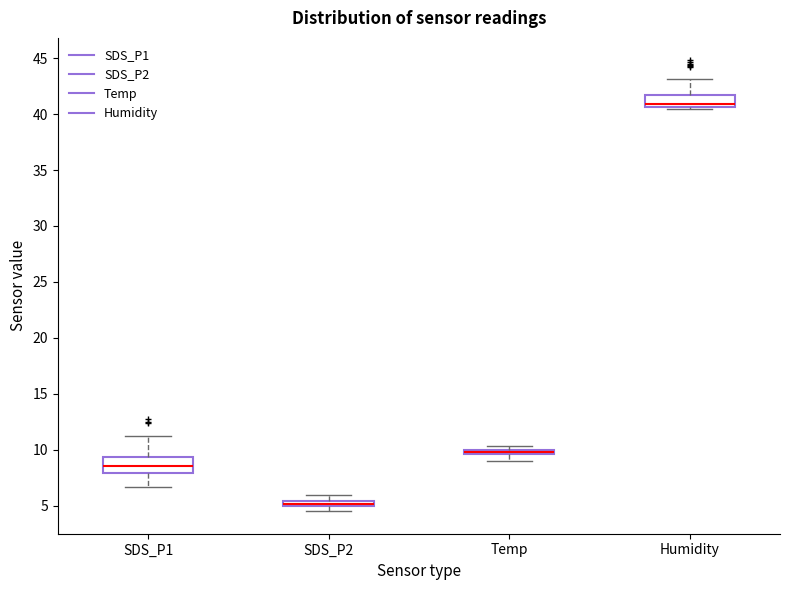

Where does the upper whisker of the box for SDS_P2 end on the y-axis? The values are not printed on the chart, so give them approximately, as read against the axis.

6.0